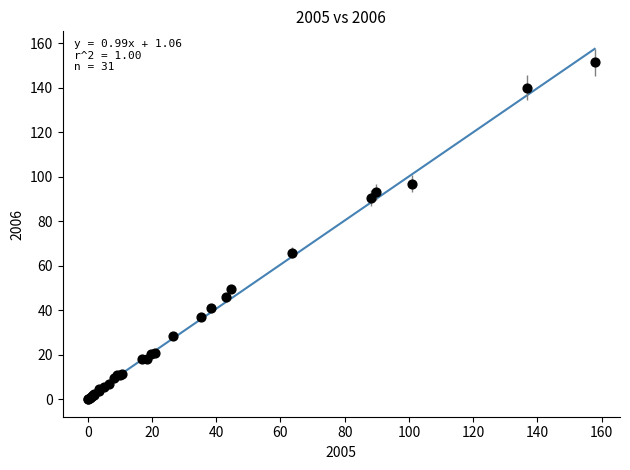

What Y value in the scatter plot is closest to 75?

65.9